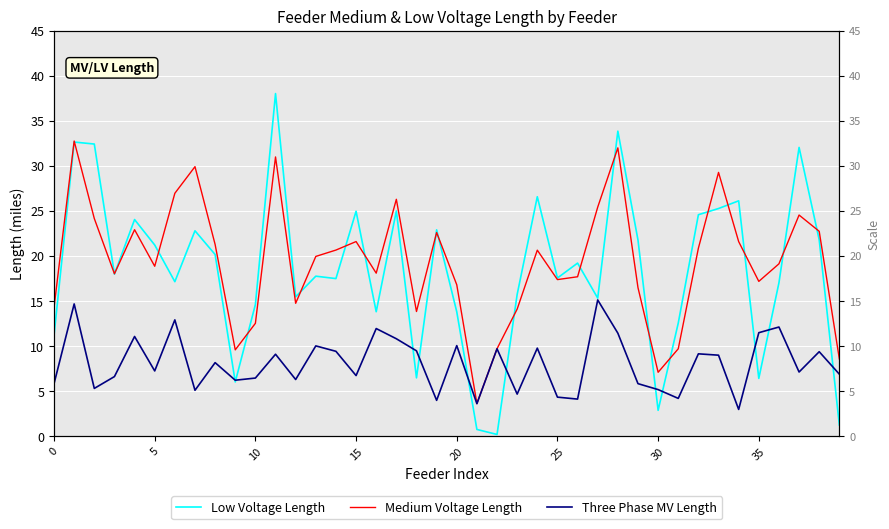

Reading left to right, transcribe all the data shown in this chart.

Low Voltage Length: 11.2	32.6	32.4	18.0	24.0	21.2	17.1	22.8	20.2	6.0	14.6	38.0	15.5	17.8	17.5	25.0	13.8	25.0	6.5	22.9	13.8	0.7	0.2	15.7	26.6	17.6	19.2	15.3	33.9	21.8	2.9	12.5	24.6	25.3	26.1	6.4	17.0	32.1	21.8	1.2
Medium Voltage Length: 14.3	32.8	24.2	18.0	22.9	18.9	27.0	29.9	21.3	9.6	12.5	31.0	14.7	19.9	20.7	21.6	18.1	26.3	13.8	22.6	16.8	3.6	9.7	14.1	20.6	17.4	17.7	25.4	32.0	16.5	7.1	9.7	20.9	29.3	21.6	17.2	19.1	24.5	22.7	8.6
Three Phase MV Length: 5.8	14.7	5.3	6.6	11.1	7.2	12.9	5.1	8.2	6.2	6.4	9.1	6.3	10.0	9.4	6.7	11.9	10.8	9.5	4.0	10.0	3.6	9.7	4.7	9.8	4.3	4.1	15.1	11.4	5.8	5.2	4.2	9.1	9.0	3.0	11.5	12.1	7.1	9.4	6.9